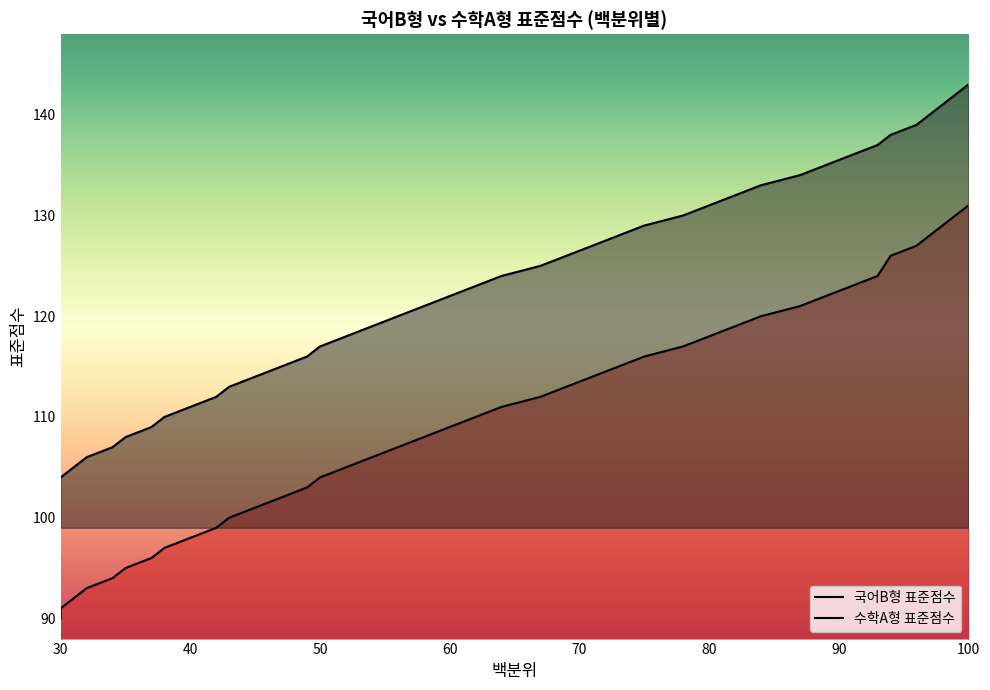

Does the chart display data point markers on the line(s)?

No